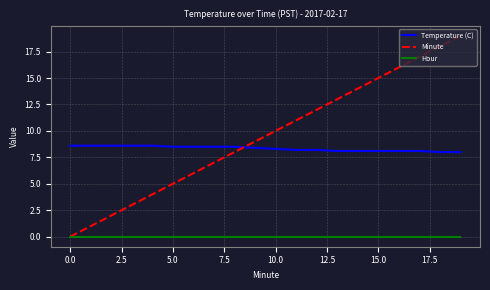

Which series has the widest spread of values?

Minute